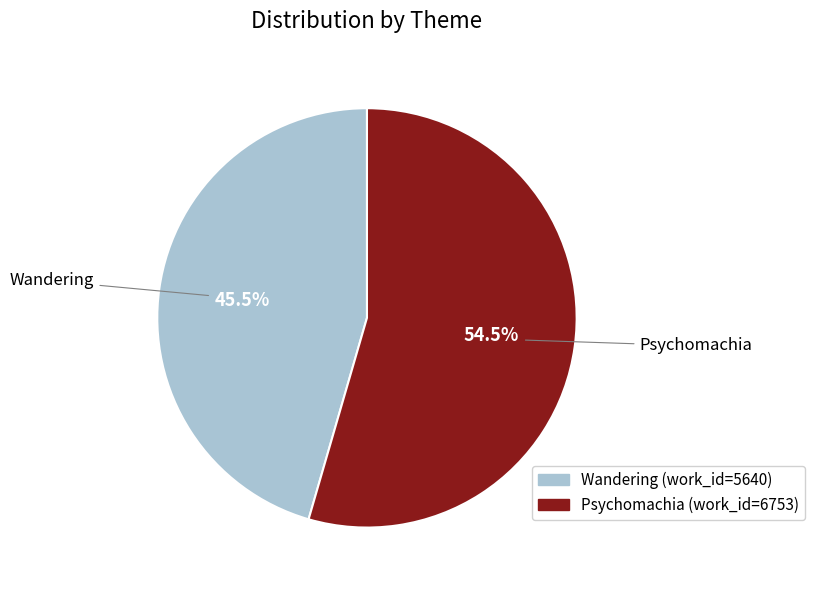

Does Wandering account for over 50% of the chart?

No